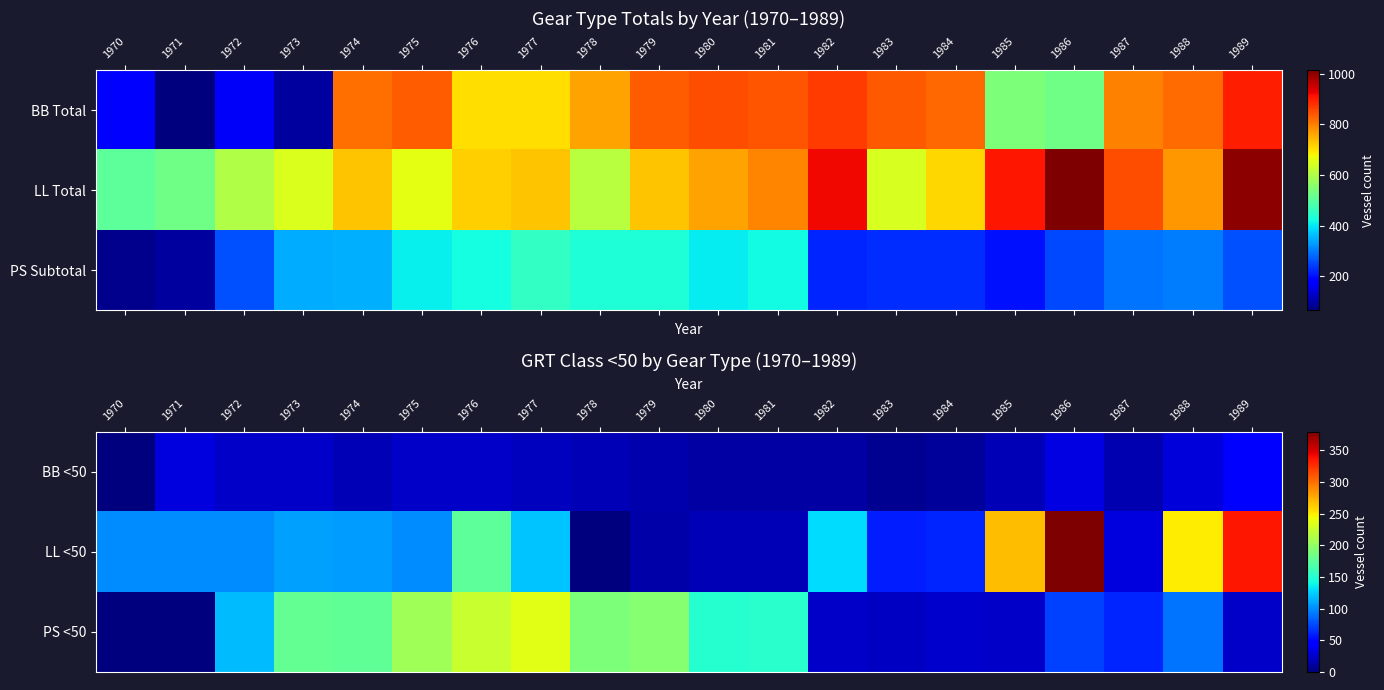

Is it true that LL <50 equals 13 at 1980?

False